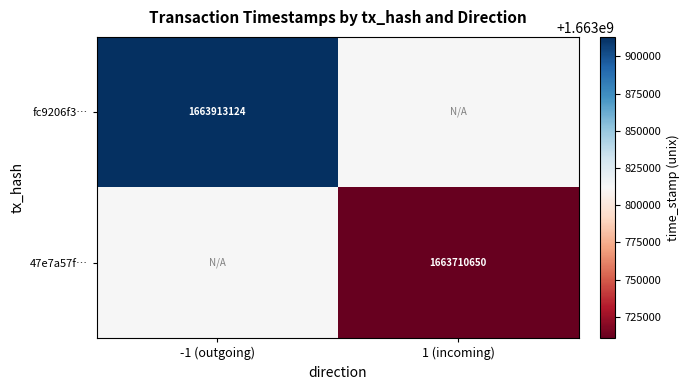

The value of 47e7a57f… at 1 (incoming) is 510070644. True or false?

False